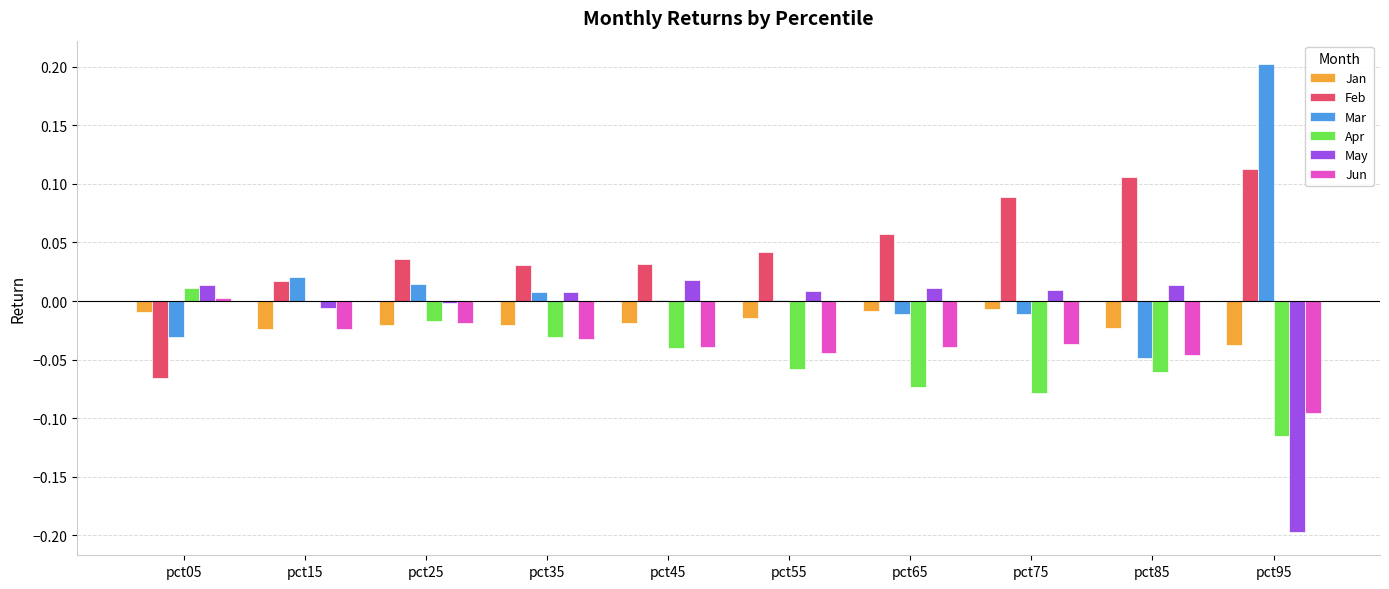

Which label corresponds to the largest value in the chart?

pct95